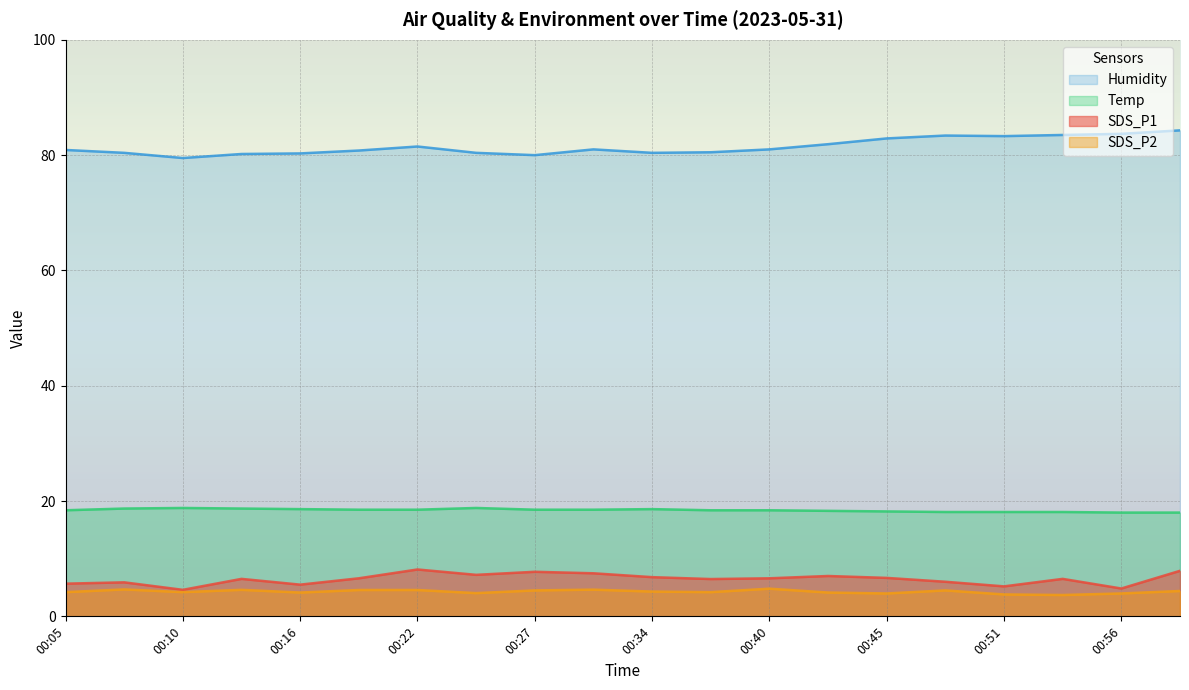

True or false: Temp and SDS_P1 intersect in this chart.

False